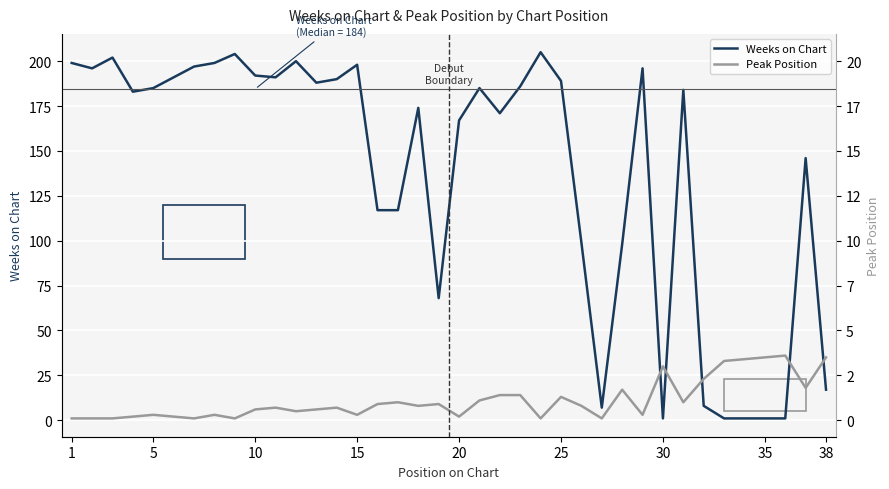

List the series in order of their overall mean, lowest first.

Peak Position, Weeks on Chart